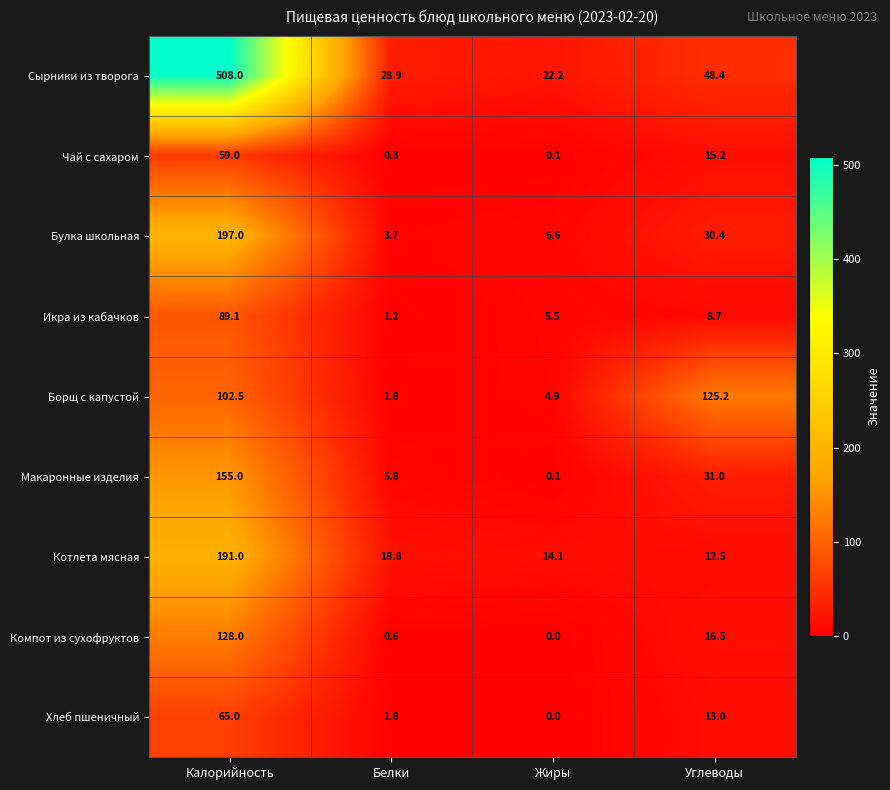

At Углеводы, list the series in order from largest to smallest.

Борщ с капустой, Сырники из творога, Макаронные изделия, Булка школьная, Компот из сухофруктов, Чай с сахаром, Хлеб пшеничный, Котлета мясная, Икра из кабачков